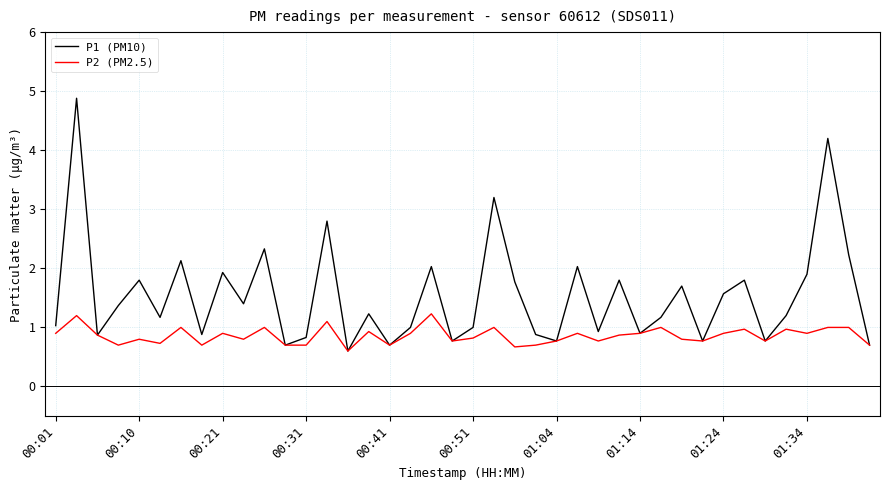

Which series has the largest range (max minus min)?

P1 (PM10)